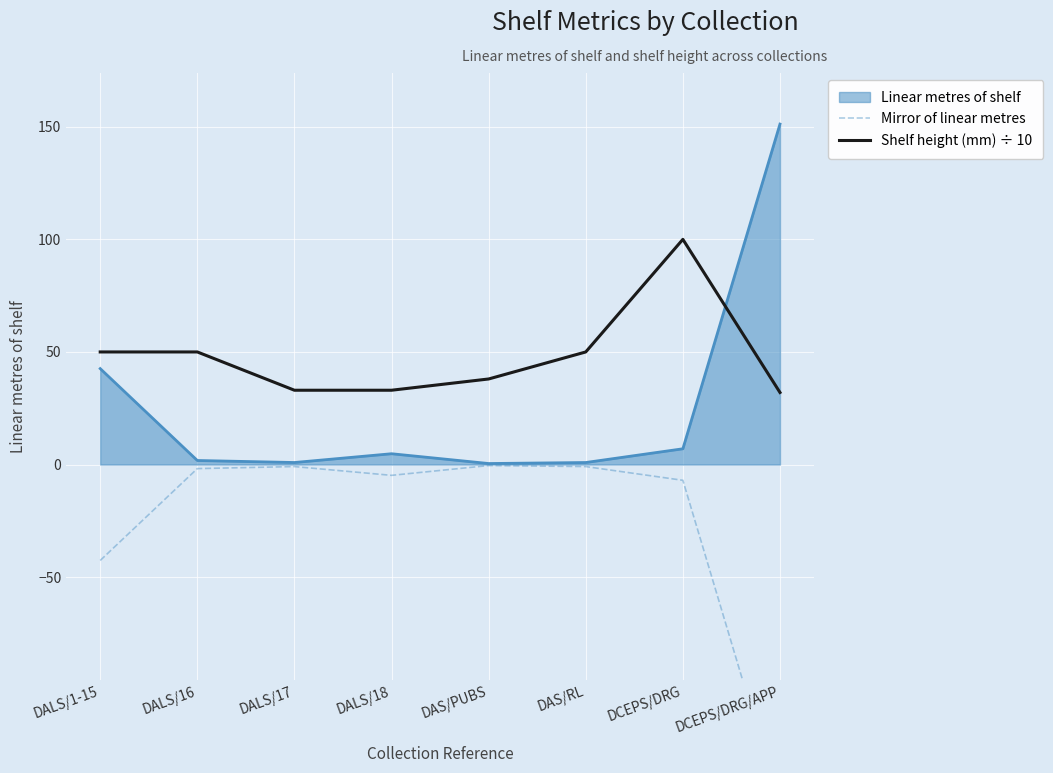

Which category has the highest value in the Linear metres of shelf series?

DCEPS/DRG/APP